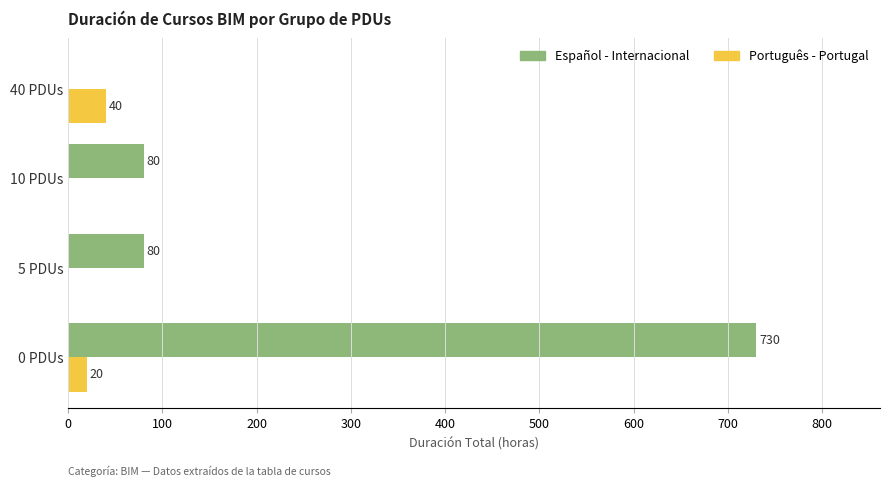

Which series has the widest spread of values?

Español - Internacional